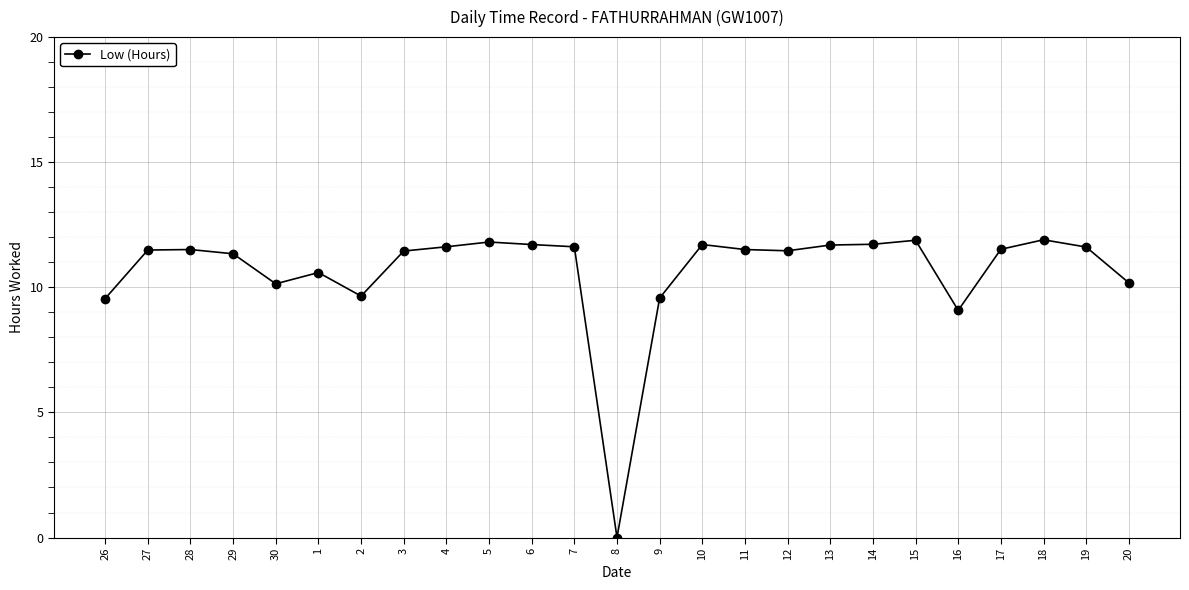

How many values are below 11?

8